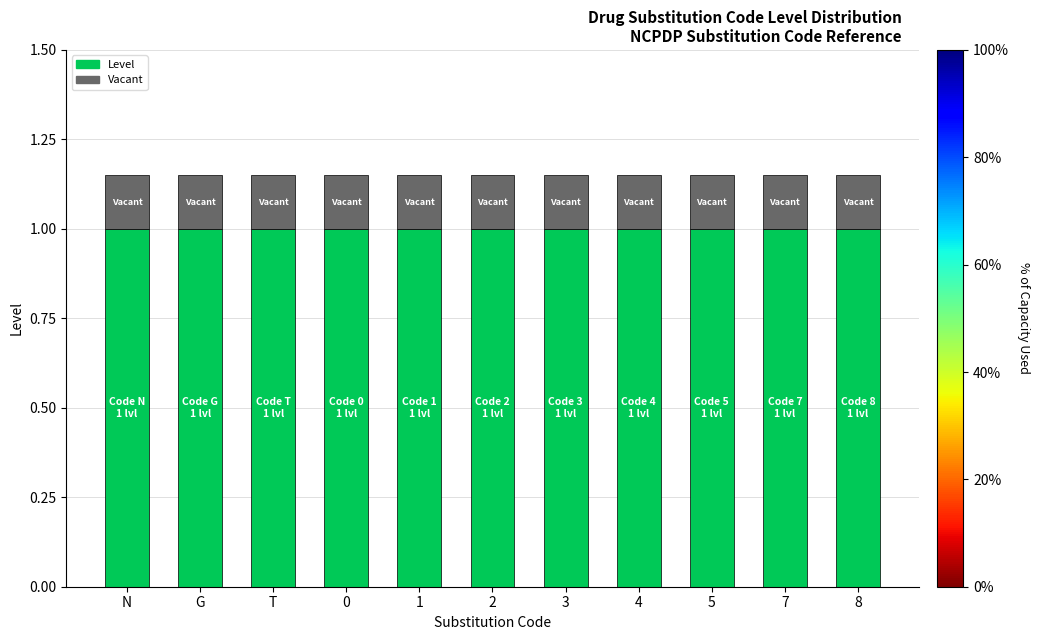

What are all the series names shown in the legend?

Level, Vacant